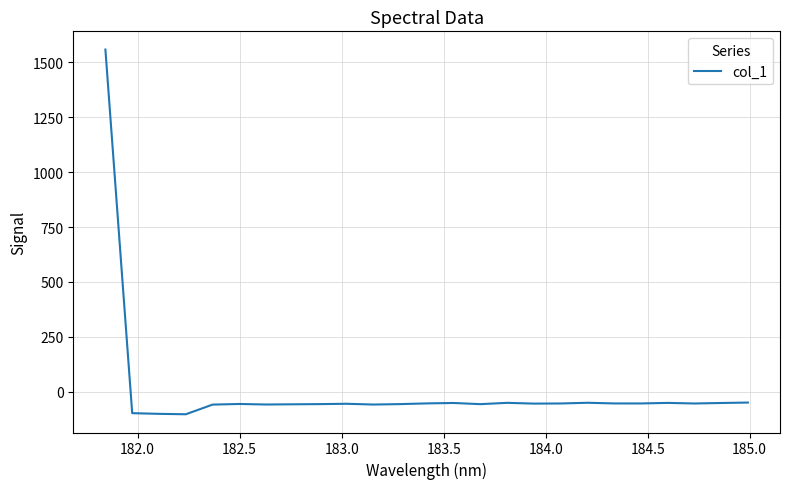

What is the greatest value displayed?

1558.8